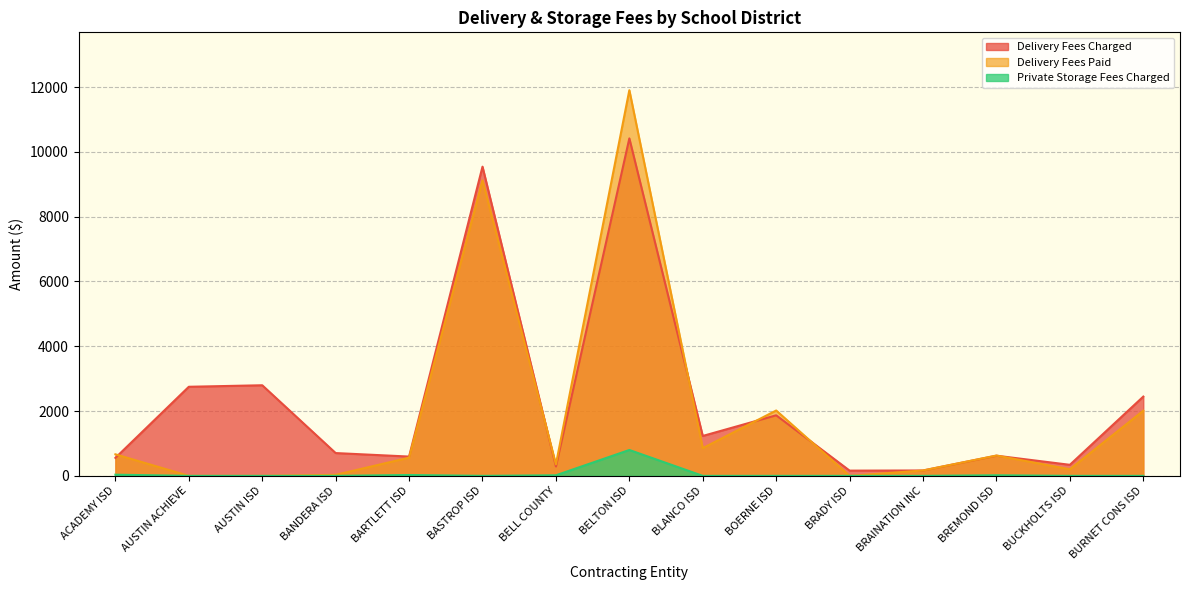

Does the chart display data point markers on the line(s)?

No